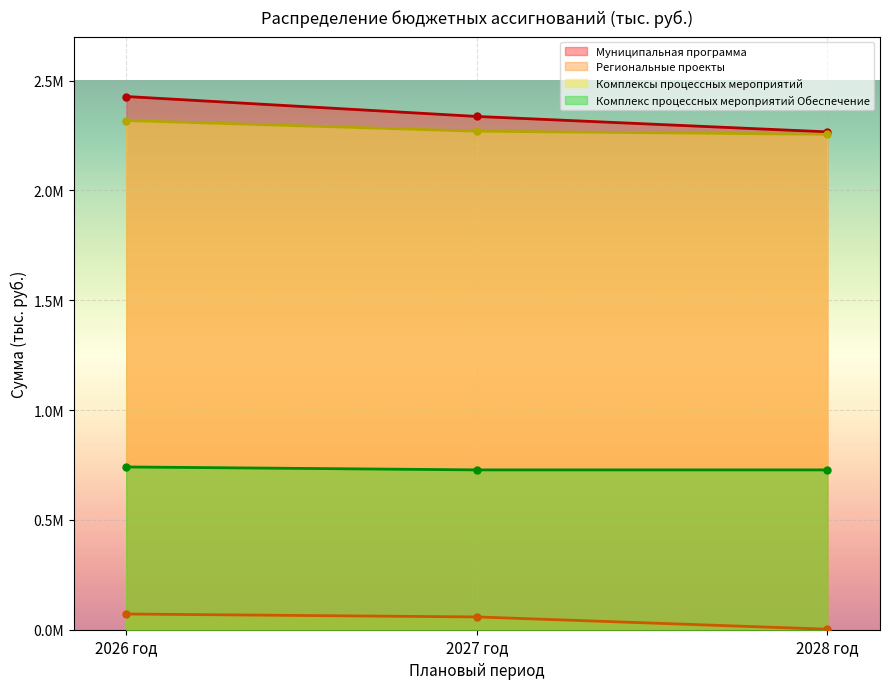

True or false: Муниципальная программа has a value of 902794.7 at 2027 год.

False